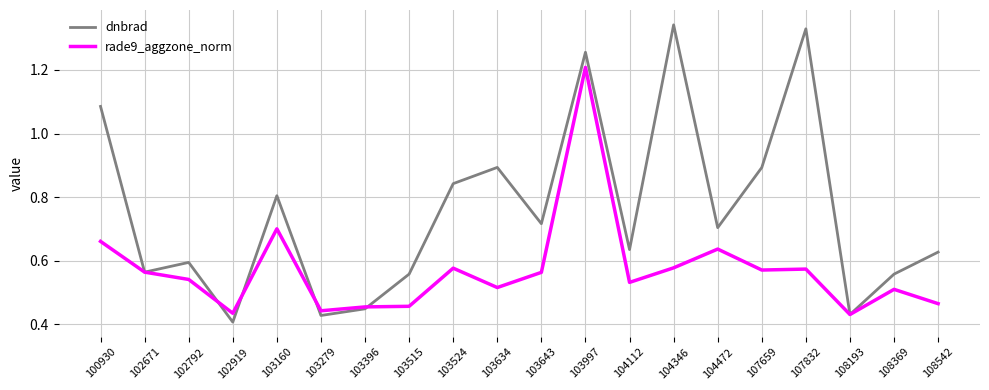

True or false: dnbrad and rade9_aggzone_norm intersect in this chart.

True